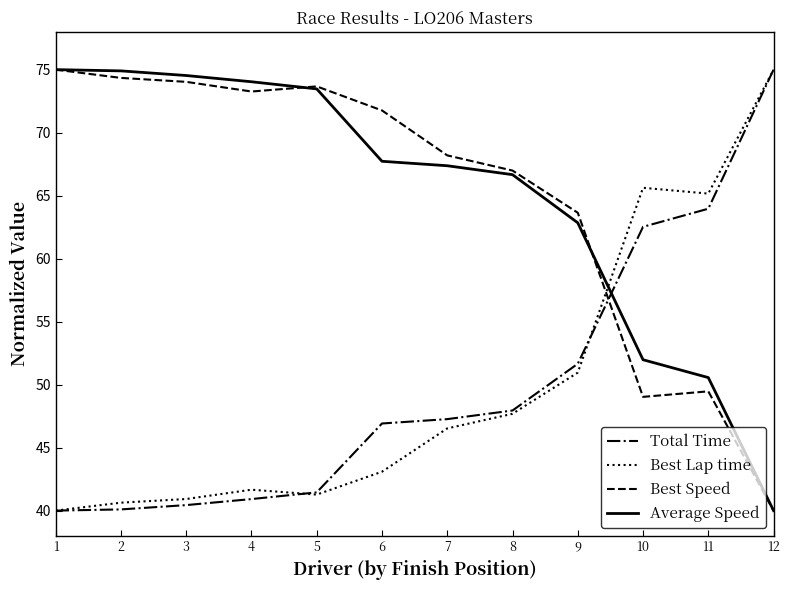

Rank the series at 6 from highest to lowest value.

Best Speed, Average Speed, Total Time, Best Lap time